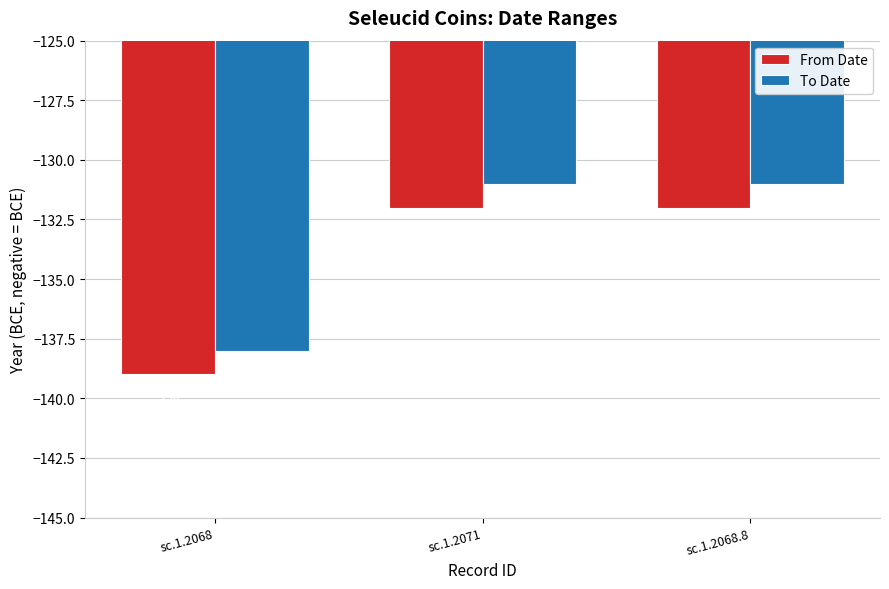

Reading right to left, transcribe all the data shown in this chart.

From Date: -132	-132	-139
To Date: -131	-131	-138